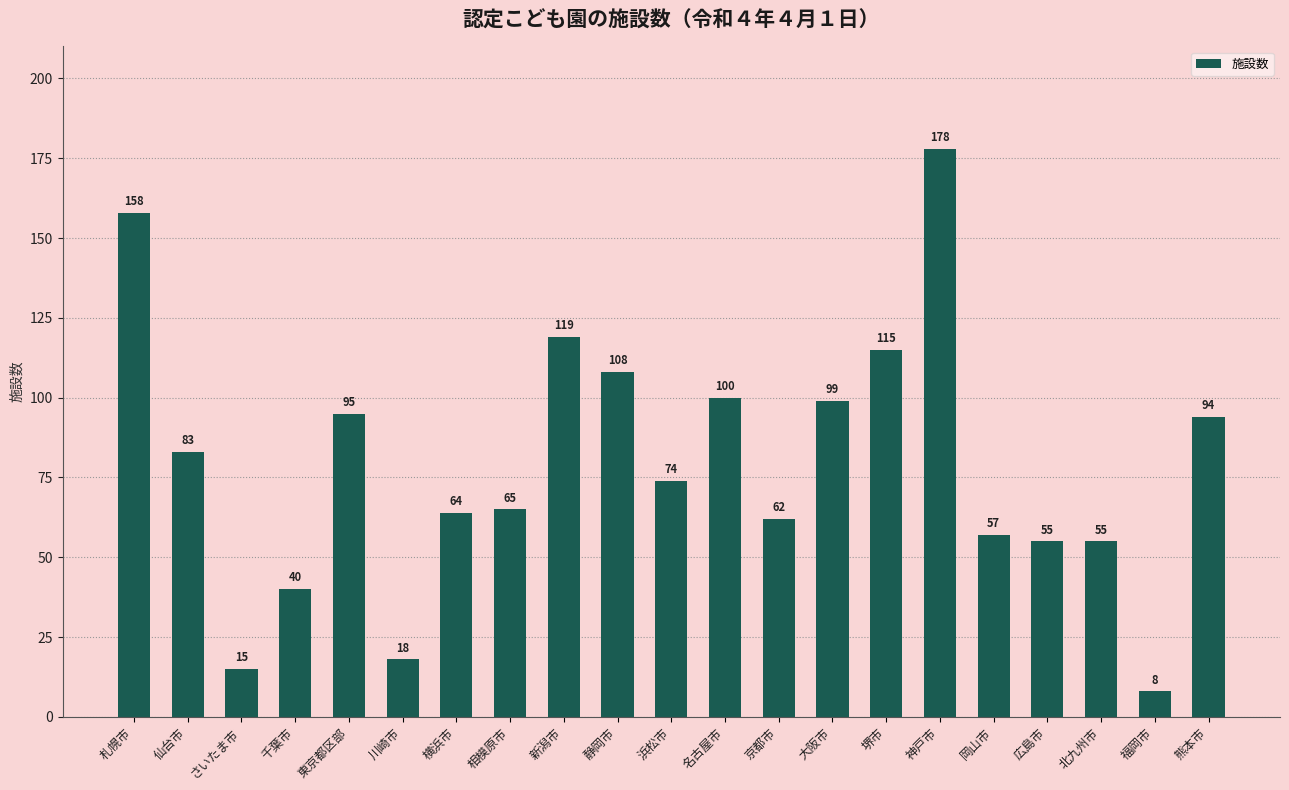

What is the label of the 15th bar from the left?

堺市